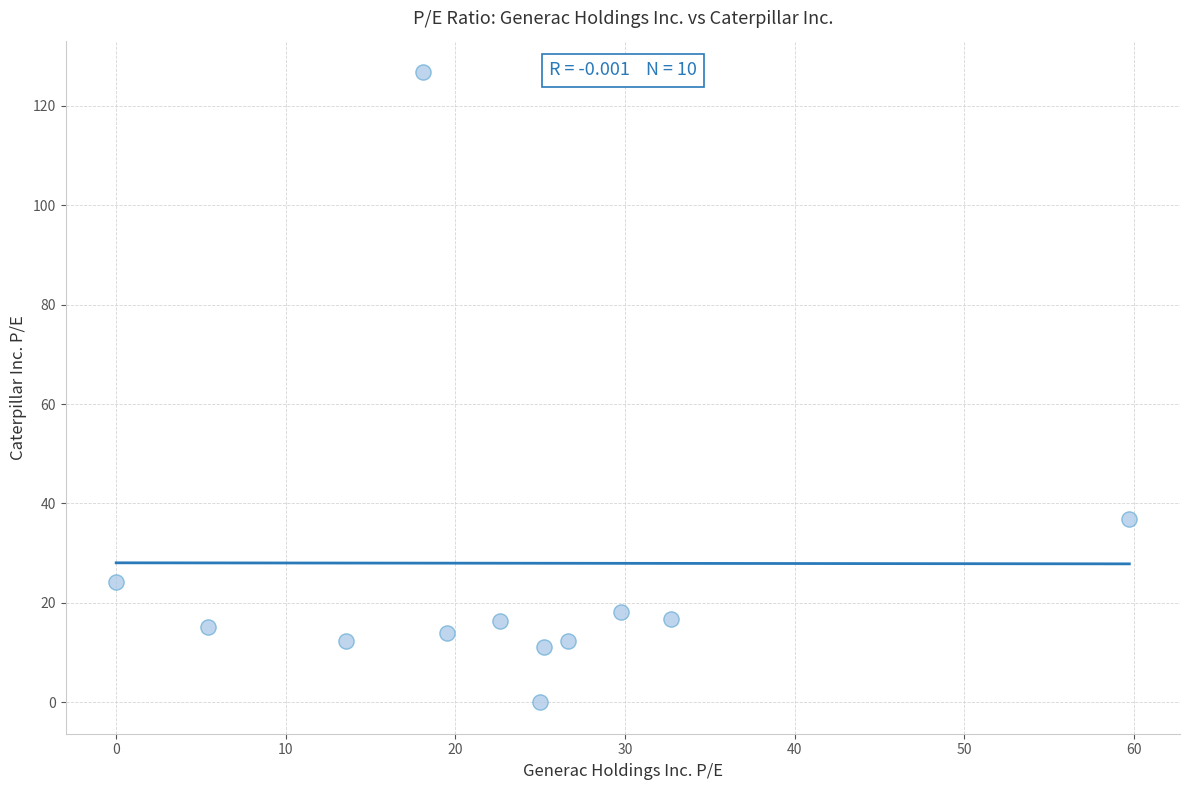

What Y value in the scatter plot is closest to 63?

36.8